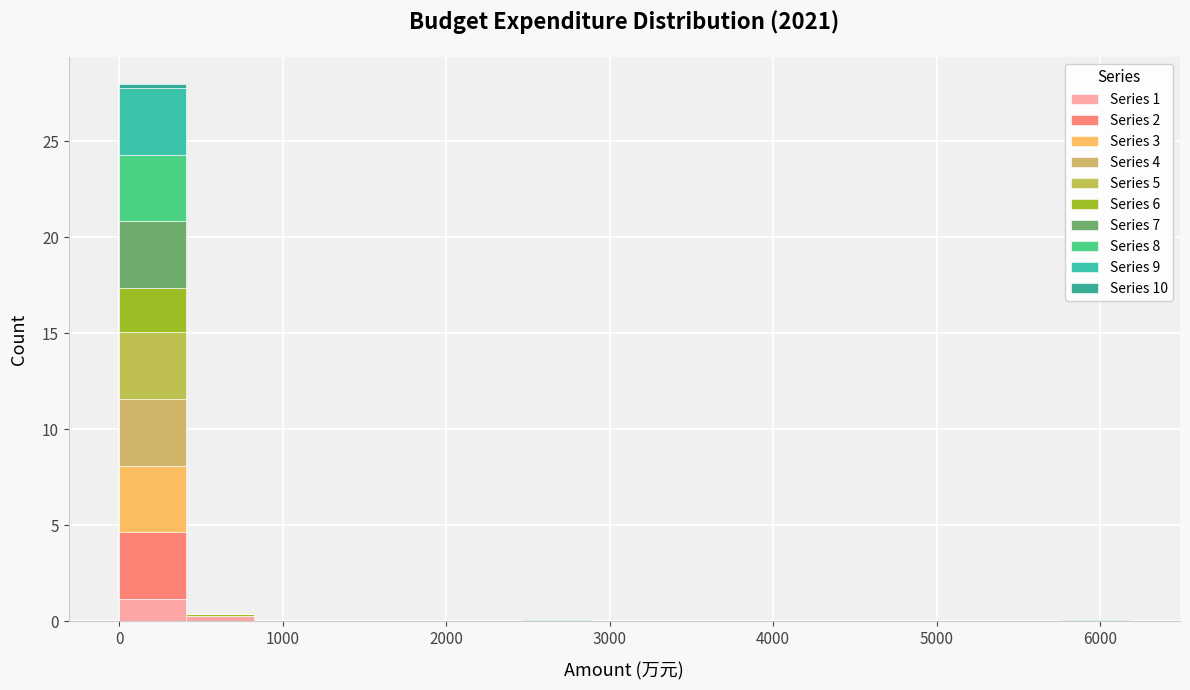

Reading left to right, transcribe this chart: for each stacked bar, give the range it covers on the x-axis and its total height. Neither the bar edges nor the heights are printed on the chart, so give them approximately, as read against the axes.

0 to 400: 28.0
400 to 800: under 0.5
800 to 1200: 0
1200 to 1600: 0
1600 to 2100: 0
2100 to 2500: 0
2500 to 2900: under 0.5
2900 to 3300: 0
3300 to 3700: 0
3700 to 4100: 0
4100 to 4500: 0
4500 to 4900: 0
4900 to 5400: 0
5400 to 5800: 0
5800 to 6200: under 0.5